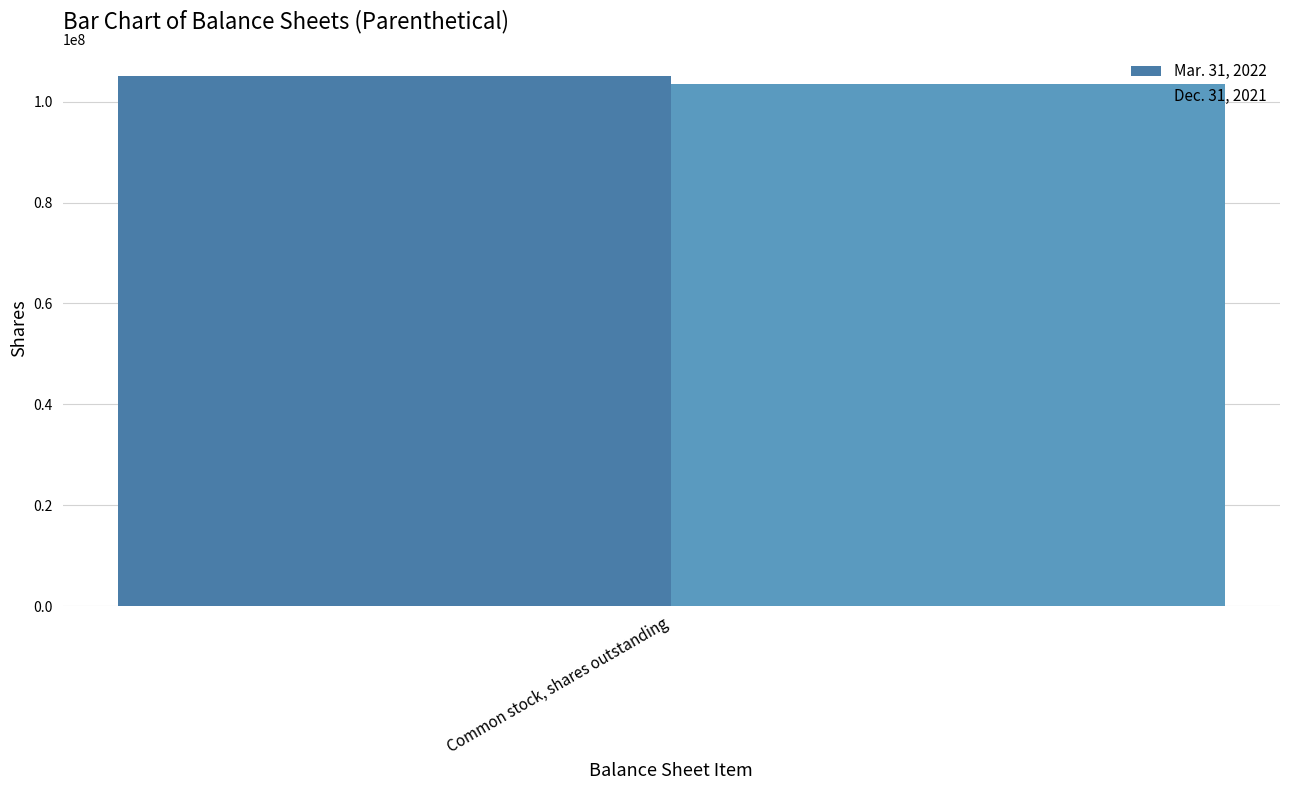

The value of Dec. 31, 2021 at Common stock, shares outstanding is 31641023. True or false?

False